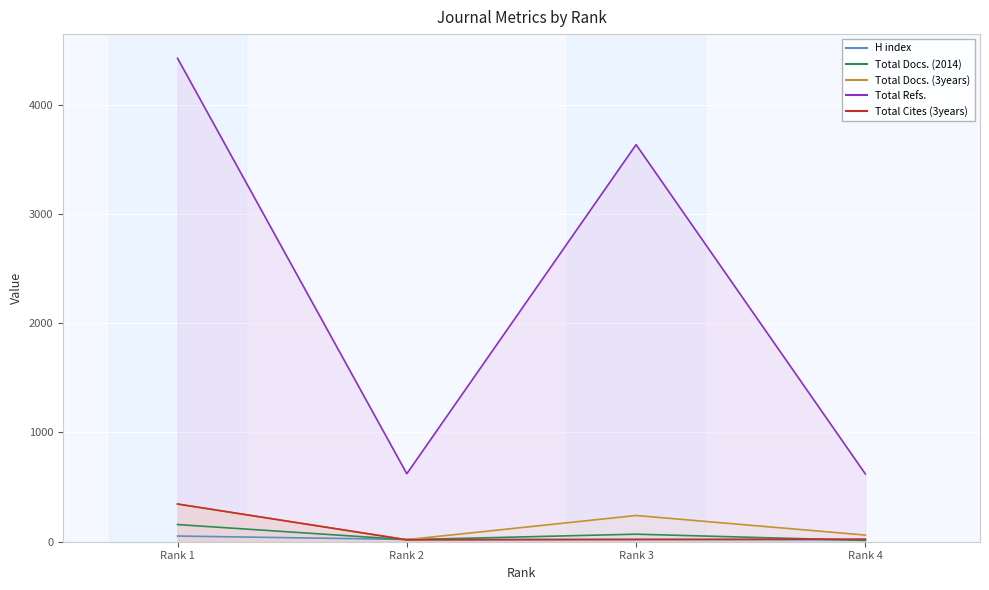

True or false: H index and Total Refs. cross at least once.

False